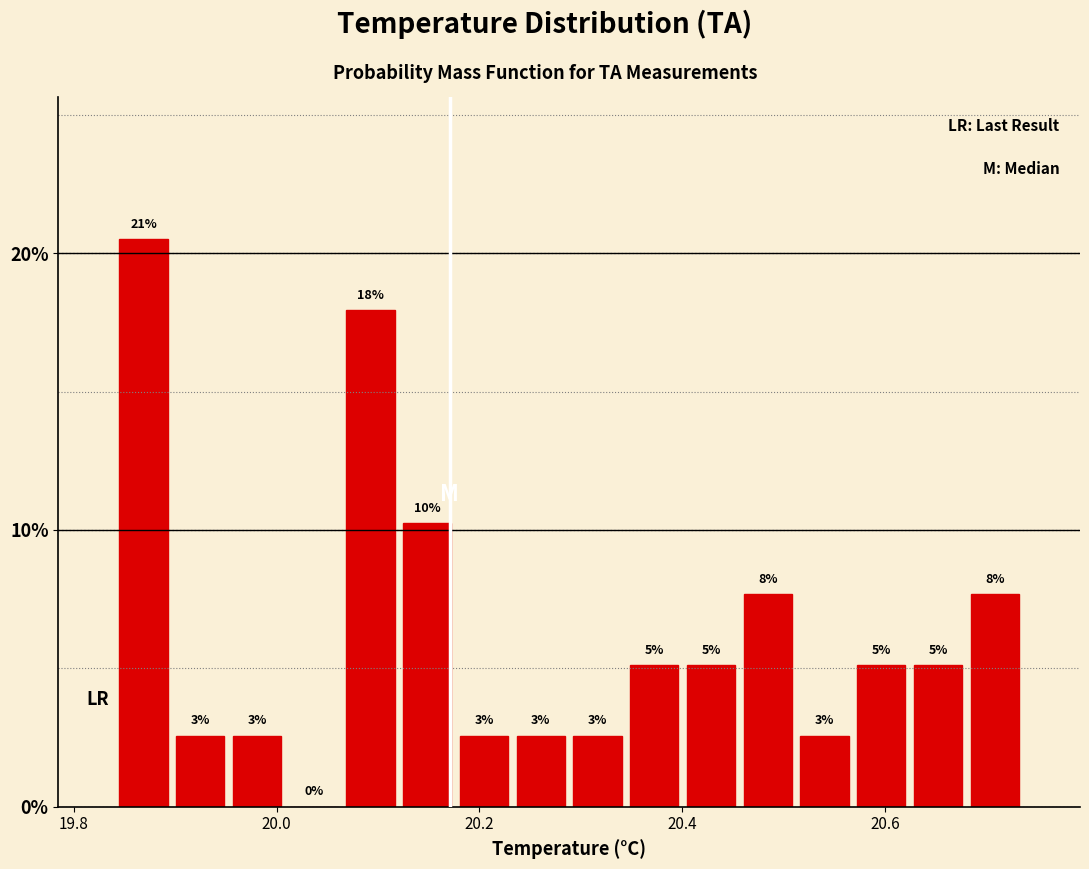

Read against the x-axis, roughly where is the centre of the tallest bar?

19.86